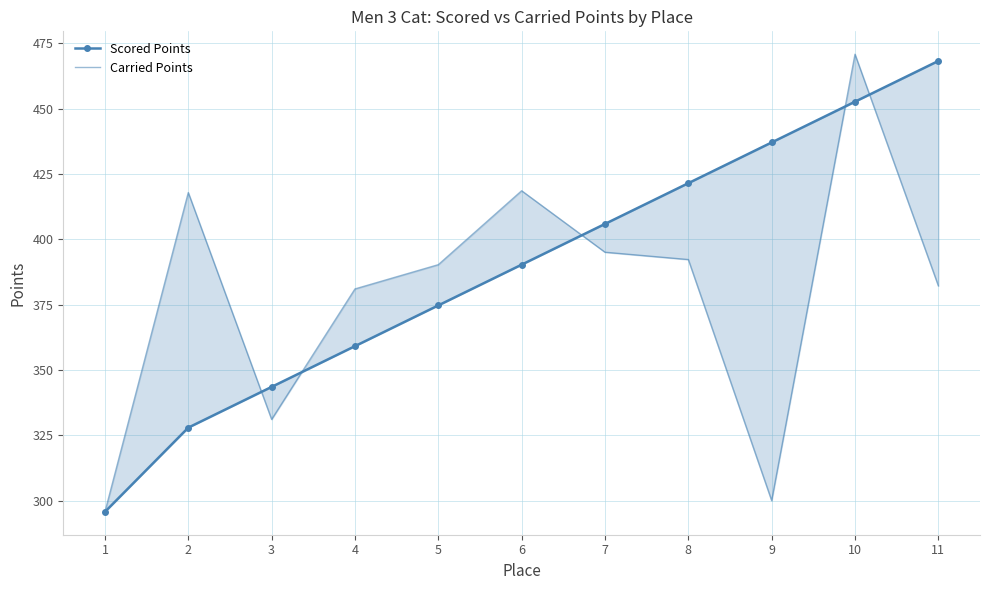

At 8, list the series in order from largest to smallest.

Scored Points, Carried Points